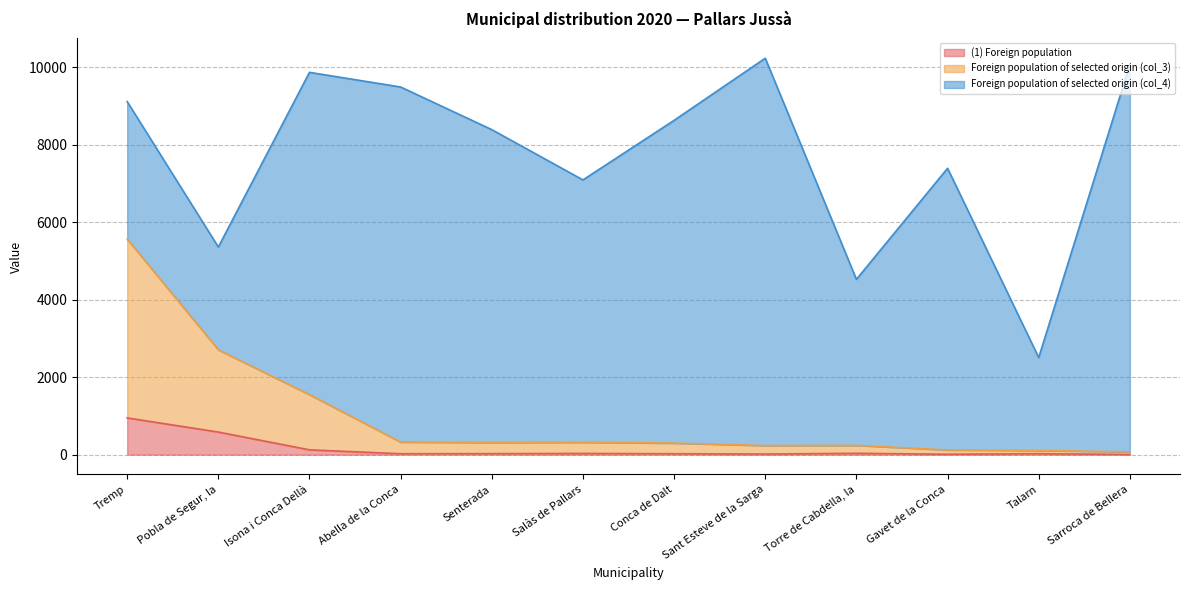

True or false: Foreign population of selected origin (col_3) has a value of 492 at Salàs de Pallars.

False